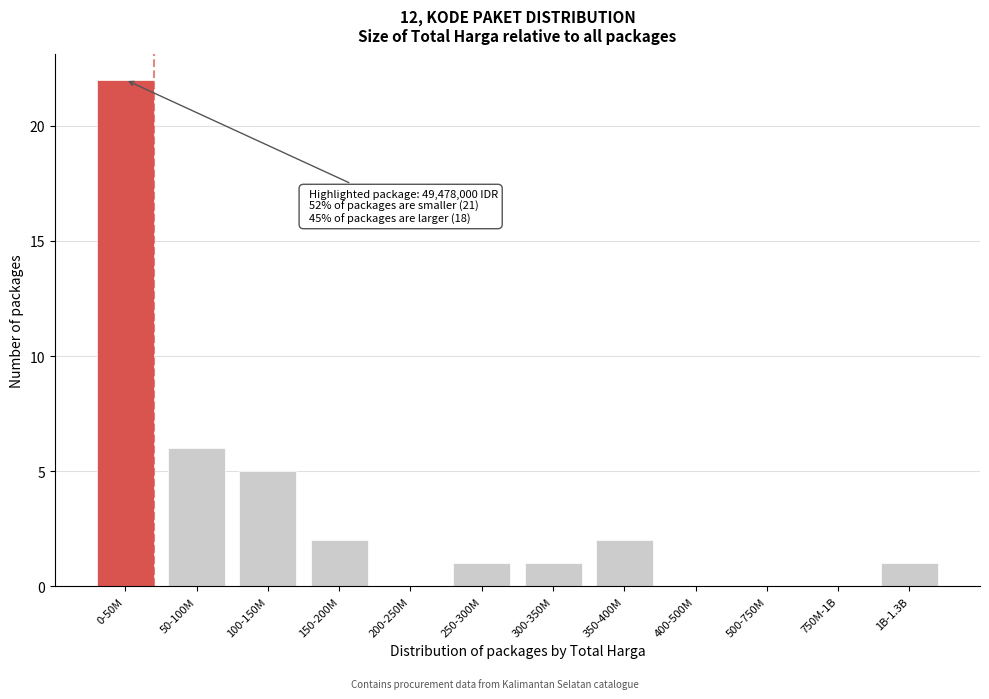

Which has a higher value, 1B-1.3B or 150-200M?

150-200M